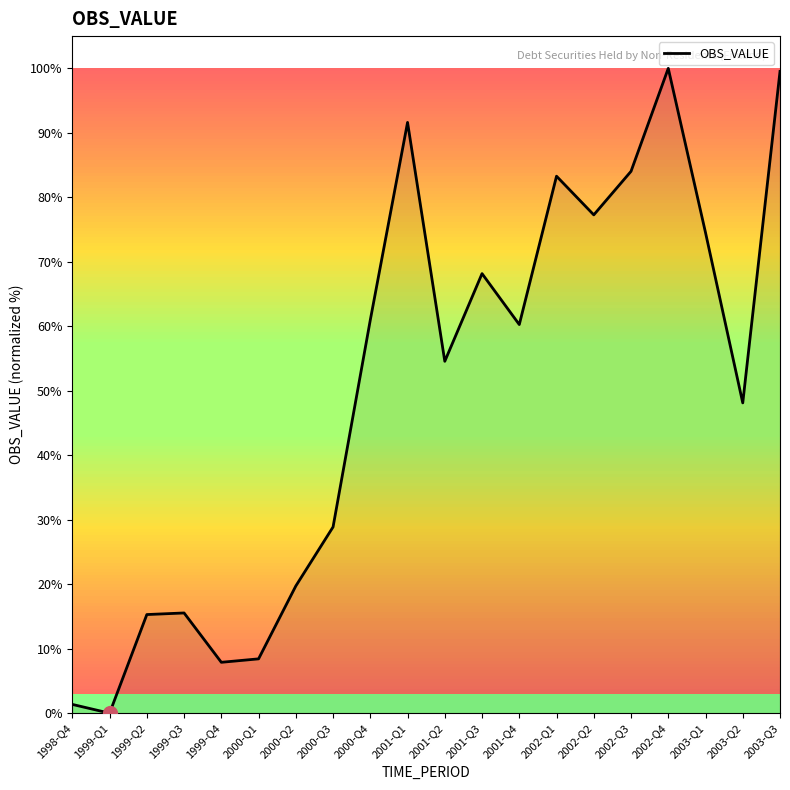

Read the value at 1999-Q4.

7.9